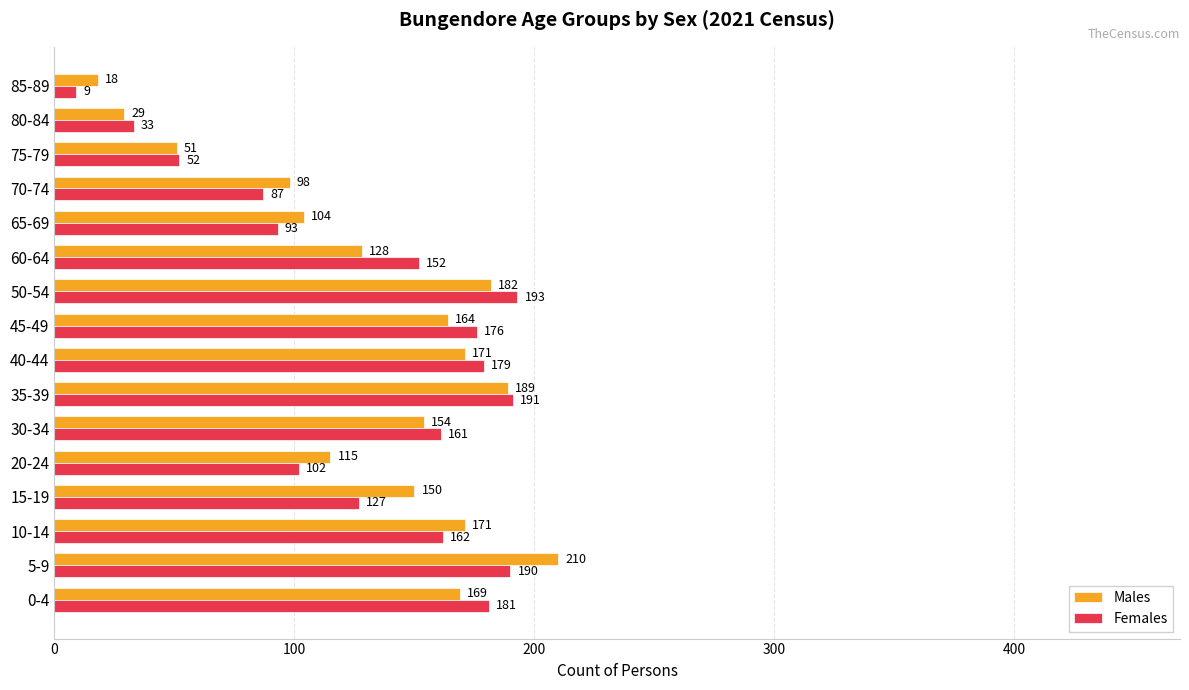

Which series changed the most between 60-64 and 85-89?

Females